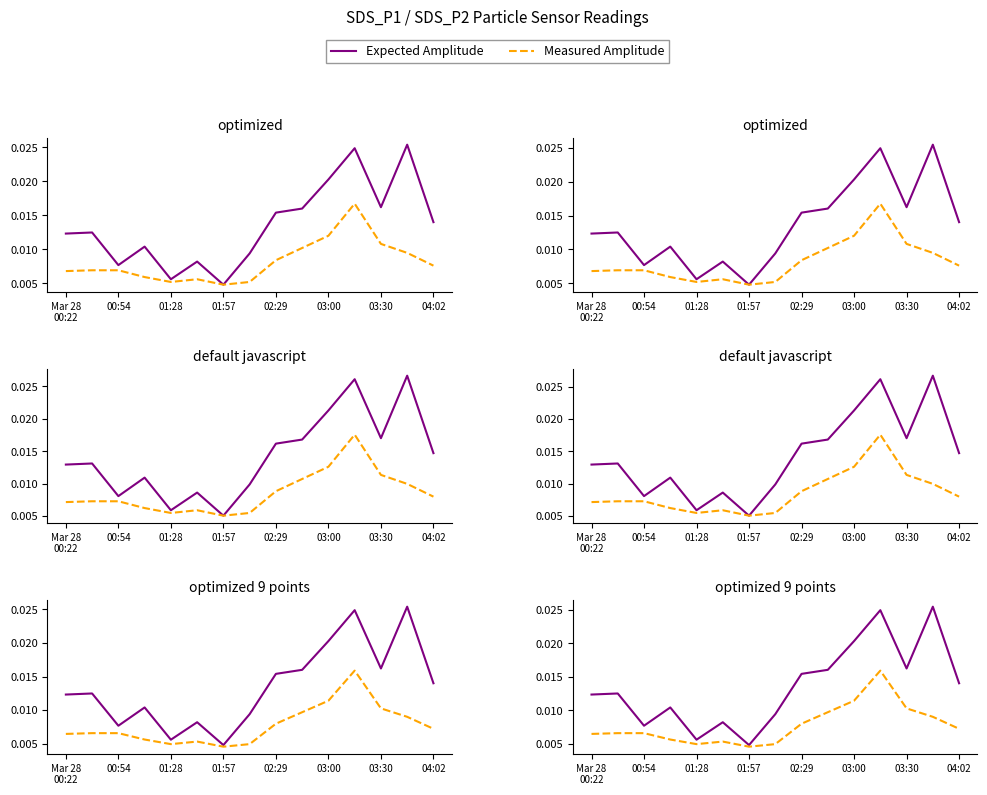

Which series has the largest total across all categories?

Expected Amplitude